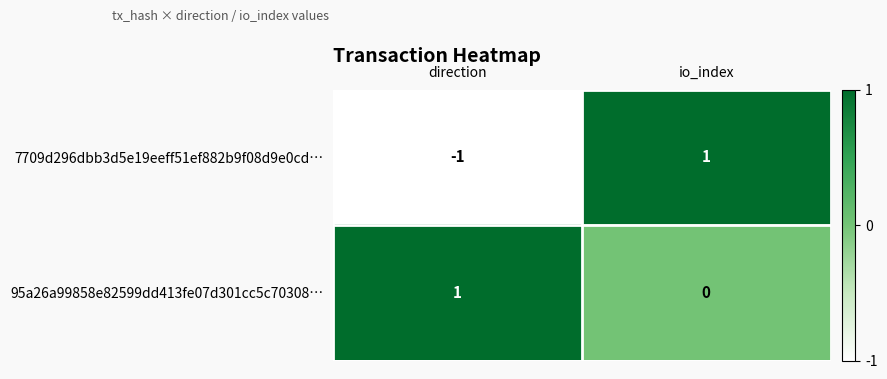

Which category has the lowest value across all series?

direction